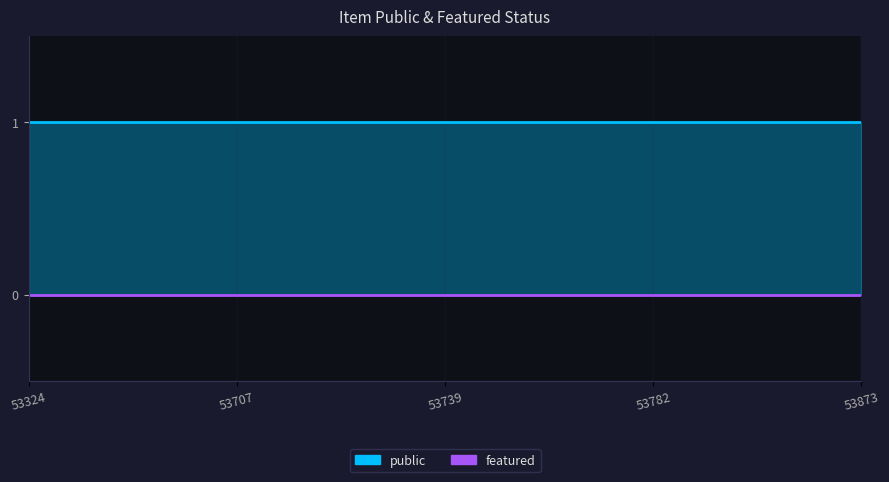

At which category is the sum across all series the highest?

53324